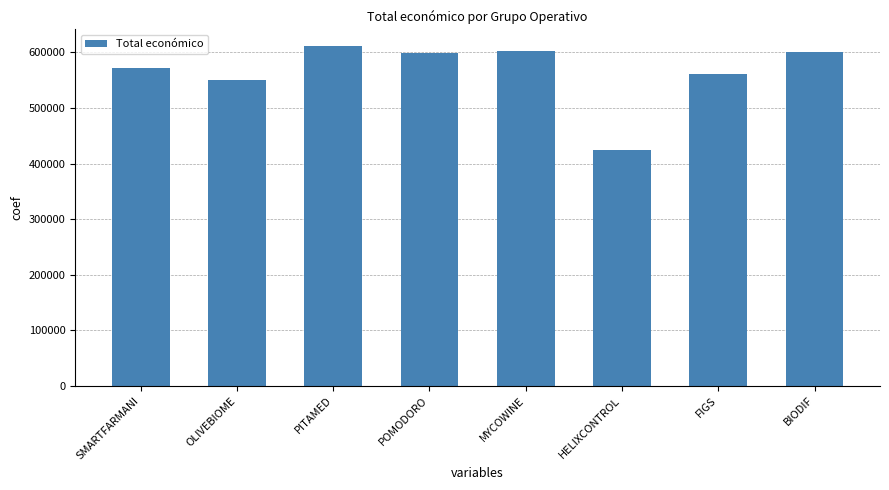

What is the change in value from POMODORO to HELIXCONTROL?

-174820.0